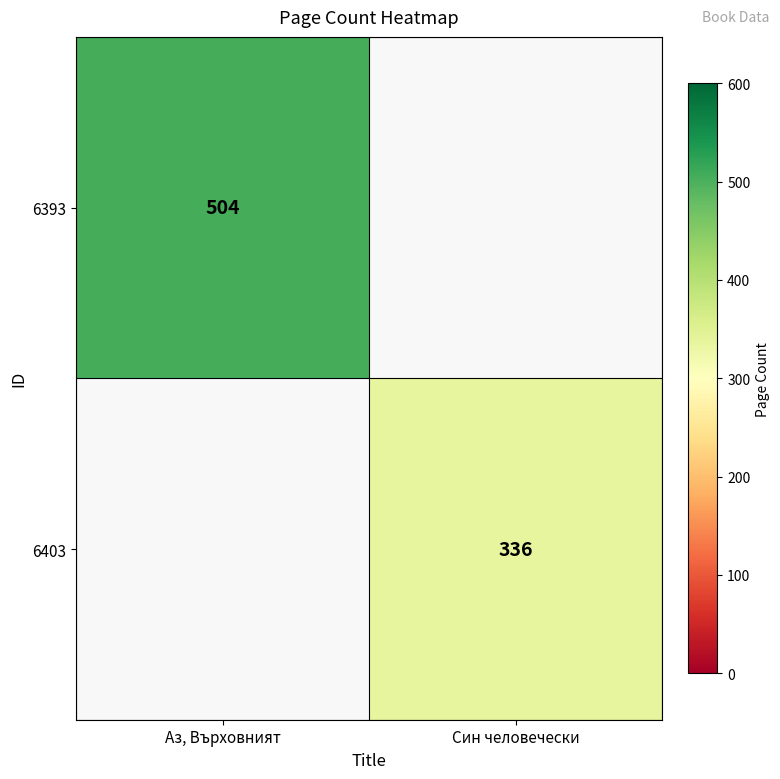

Which has a higher value, Аз, Върховният or Син человечески?

Син человечески